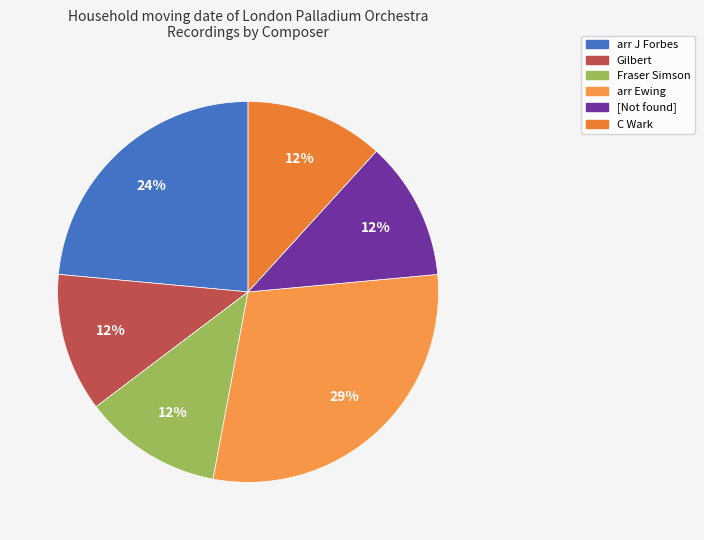

Count the number of slices in the pie.

6